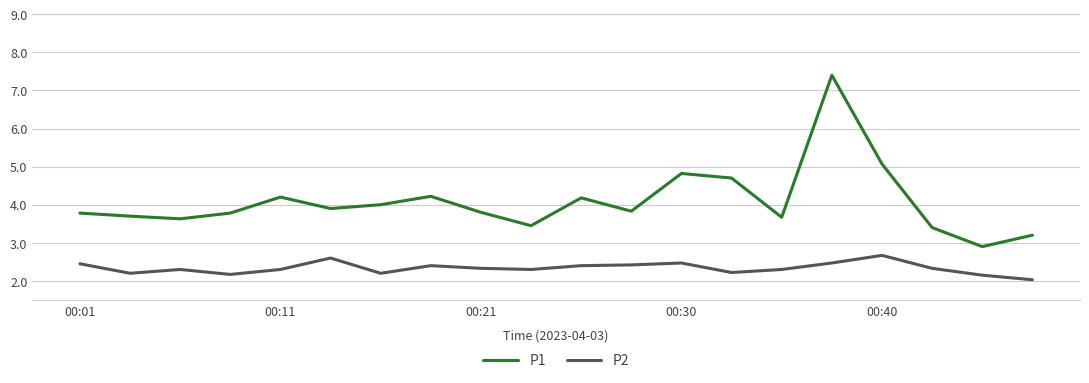

Which series has the largest total across all categories?

P1